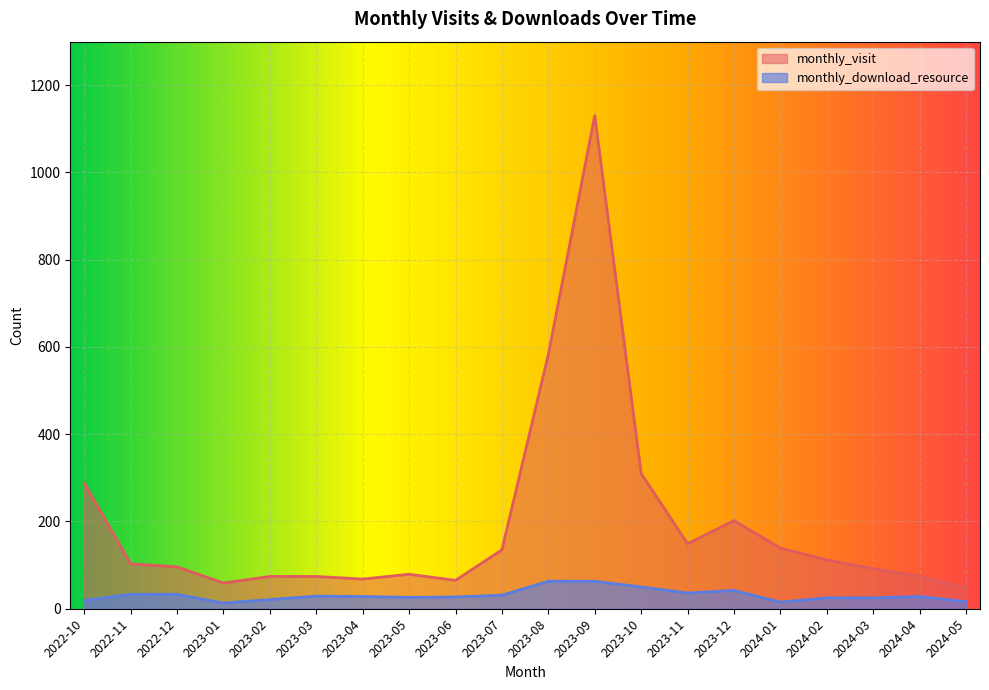

What are all the series names shown in the legend?

monthly_visit, monthly_download_resource